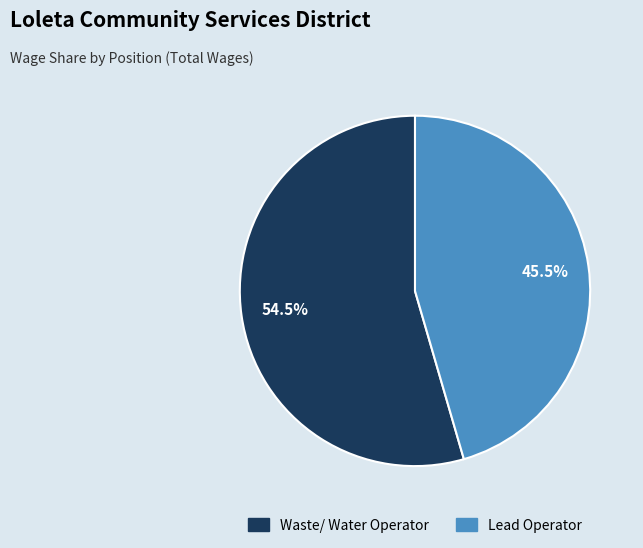

What is the largest slice in the pie chart?

Waste/ Water Operator